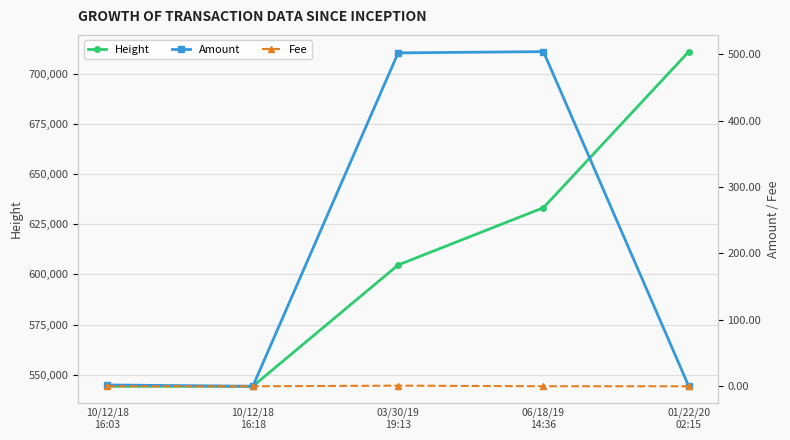

Rank the series at 10/12/18
16:03 from lowest to highest value.

Fee, Amount, Height